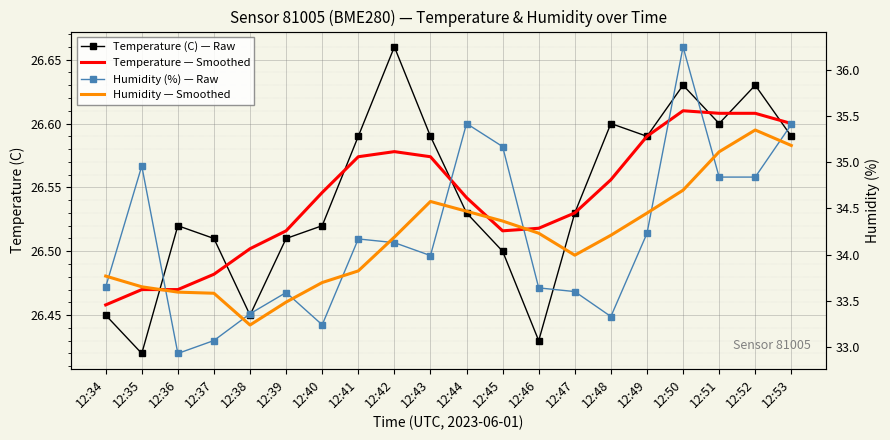

At which label does Humidity (%) — Raw reach its minimum?

12:36